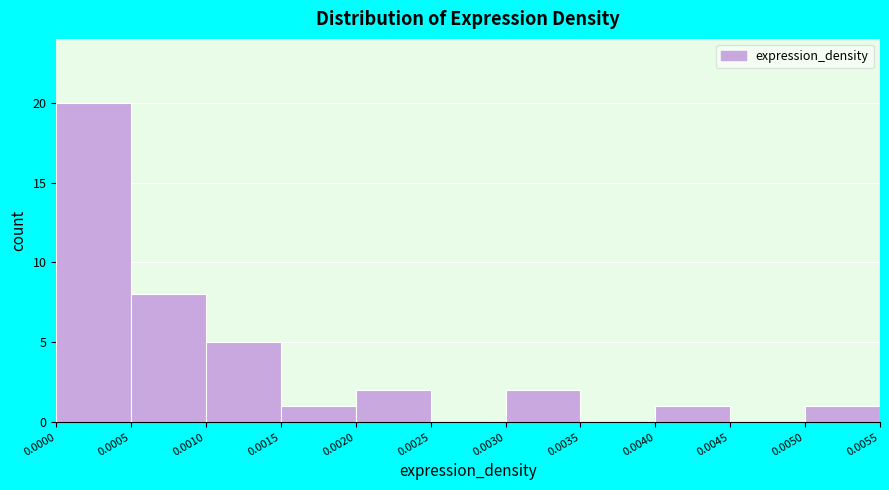

Reading left to right, transcribe this chart: for each bar, give the range it covers on the x-axis and its height. The values are not printed on the chart, so give them approximately, as read against the axis.

0.0000 to 0.0005: 20
0.0005 to 0.0010: 8
0.0010 to 0.0015: 5
0.0015 to 0.0020: 1
0.0020 to 0.0025: 2
0.0025 to 0.0030: 0
0.0030 to 0.0035: 2
0.0035 to 0.0040: 0
0.0040 to 0.0045: 1
0.0045 to 0.0050: 0
0.0050 to 0.0055: 1